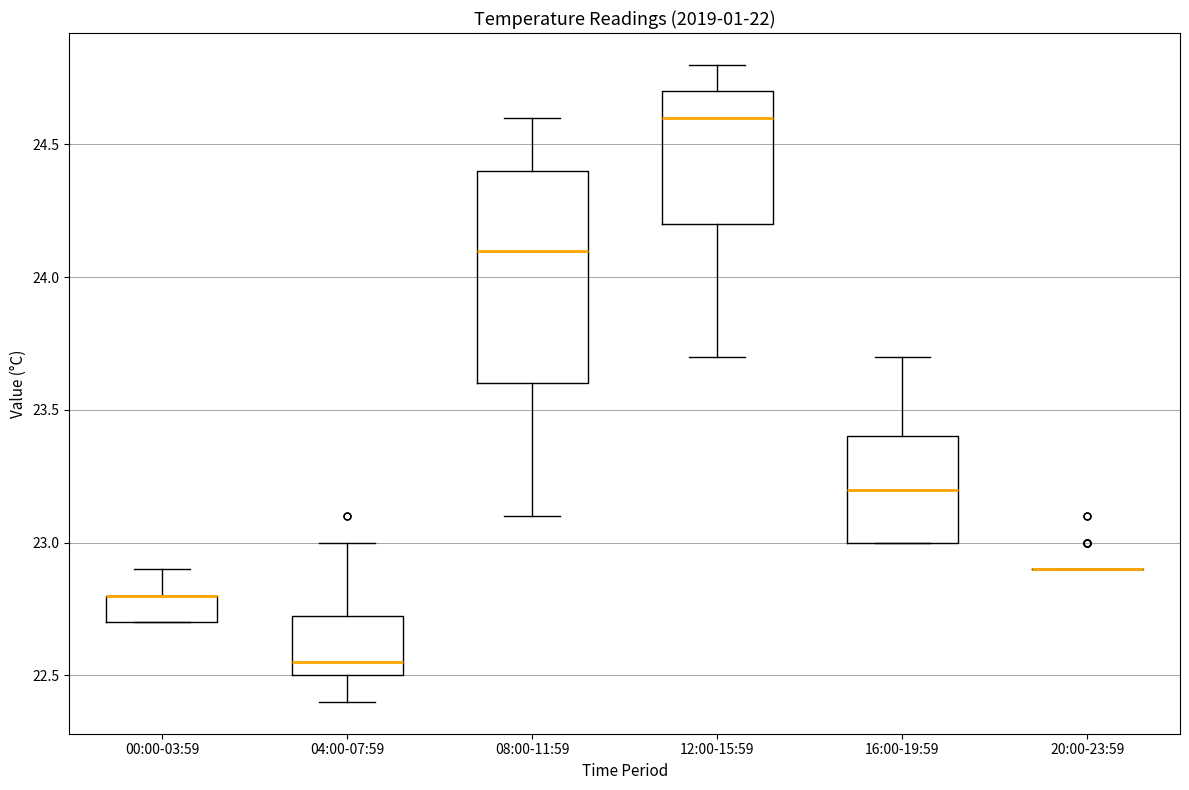

Comparing the boxes themselves (not the whiskers), which one is the tallest?

08:00-11:59